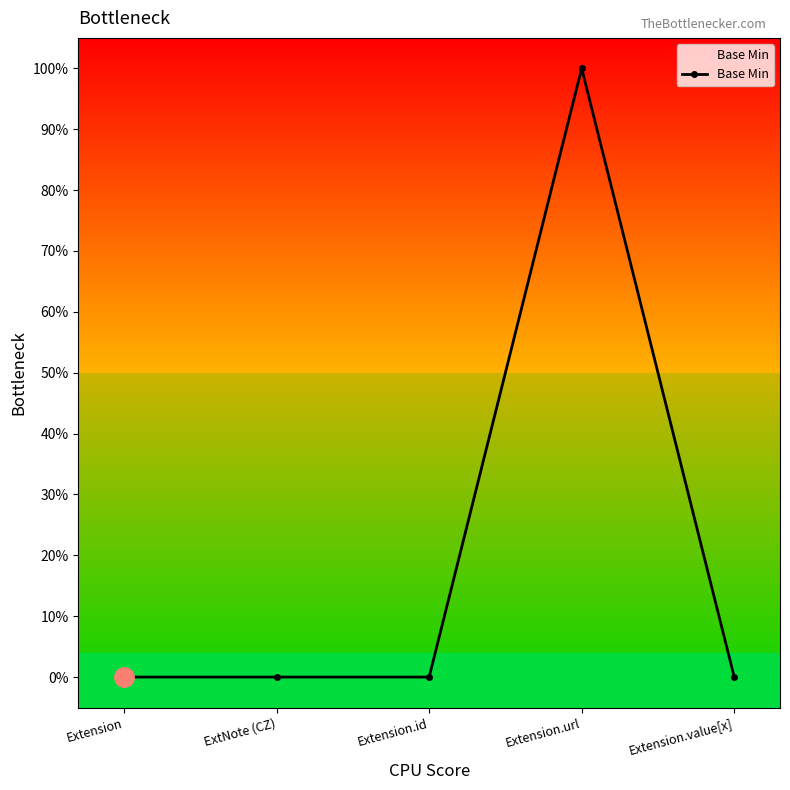

What is the label of the 5th point from the left?

Extension.value[x]